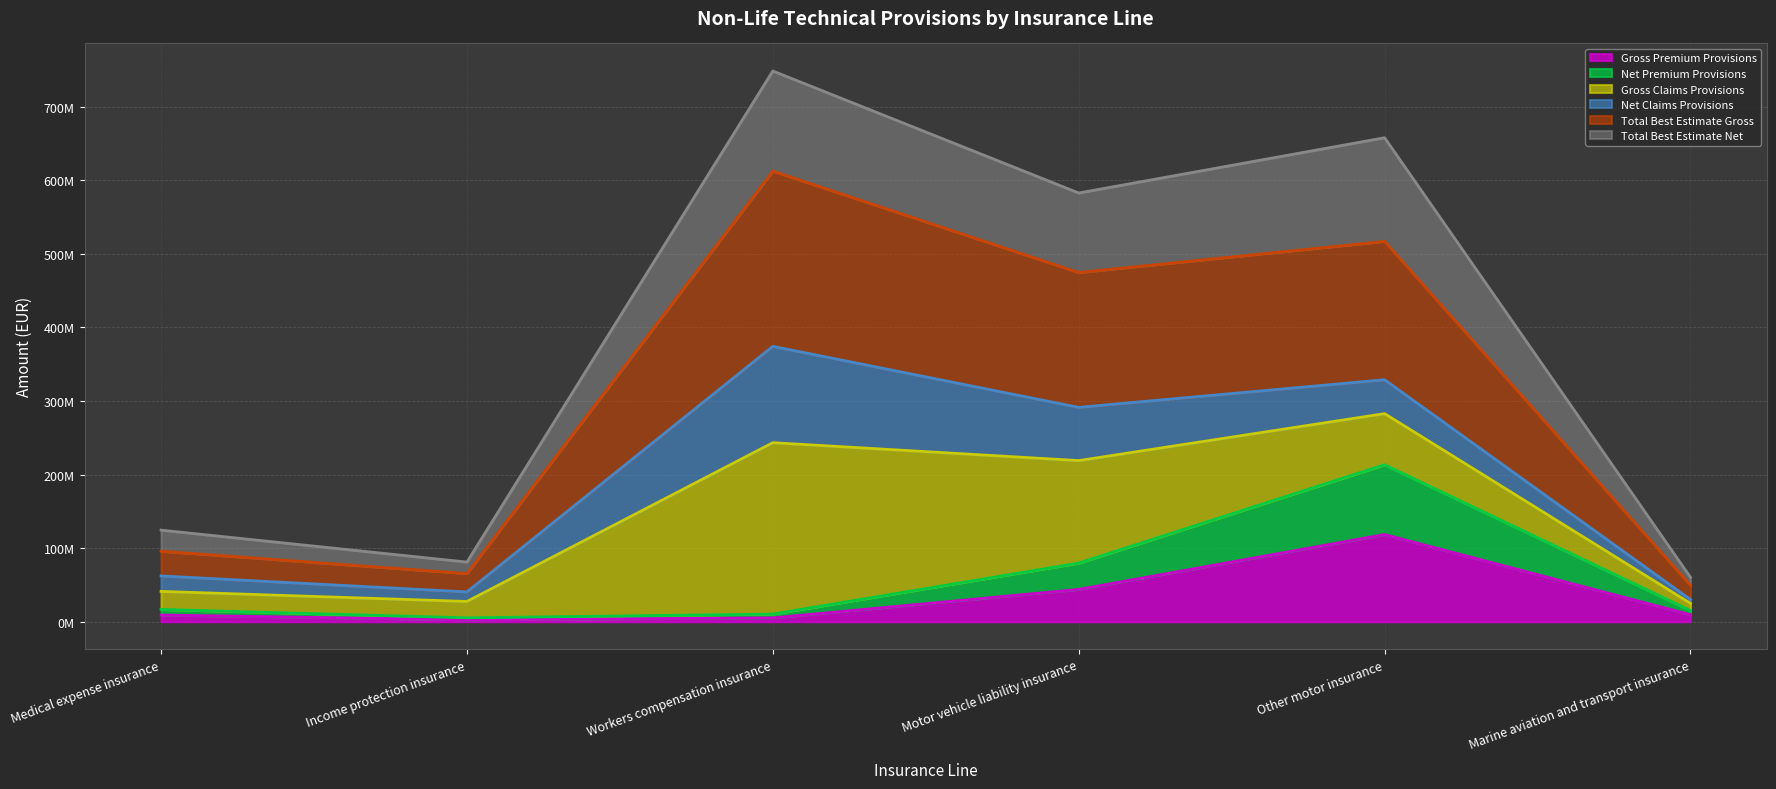

Is it true that Net Premium Provisions equals 124254113.8 at Motor vehicle liability insurance?

False